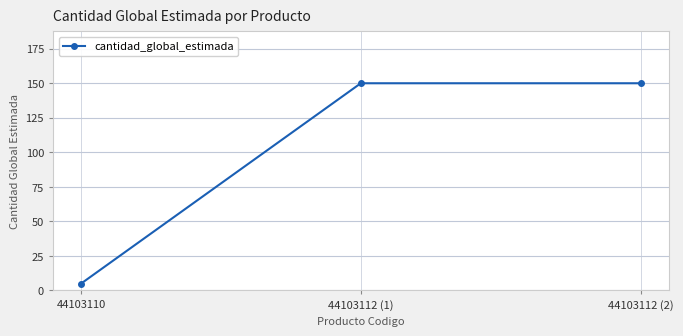

Does the chart have visible grid lines?

Yes